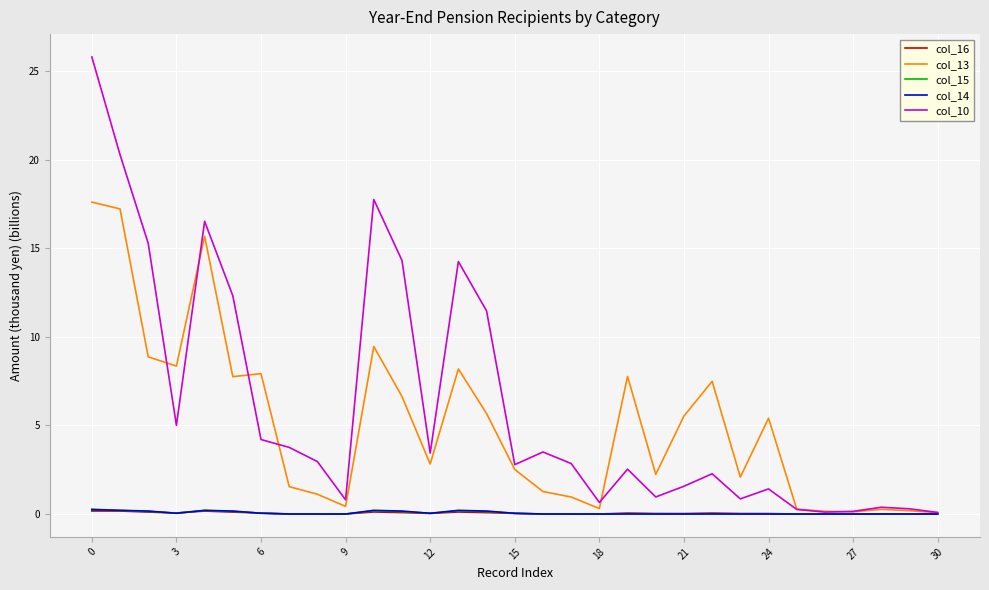

What is the sum of all col_10 values?

188.9